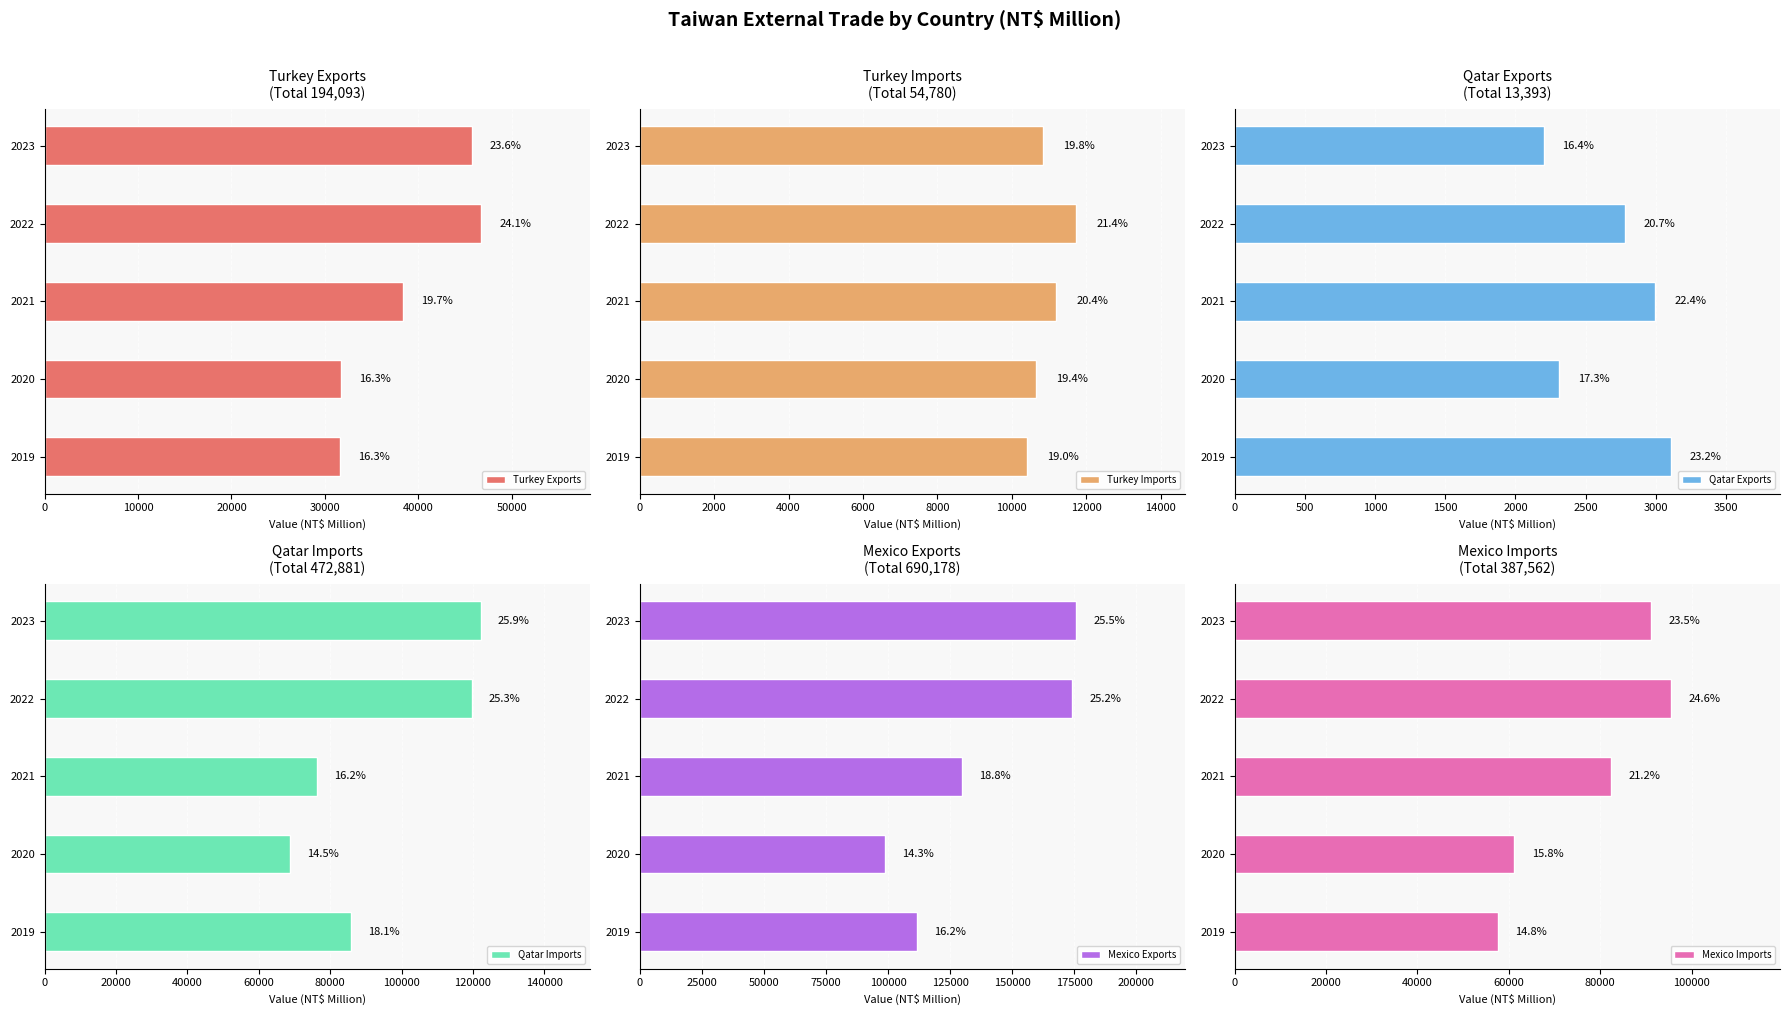

Is the value of Mexico Exports at 2022 greater than the value of Qatar Imports at 2021?

Yes